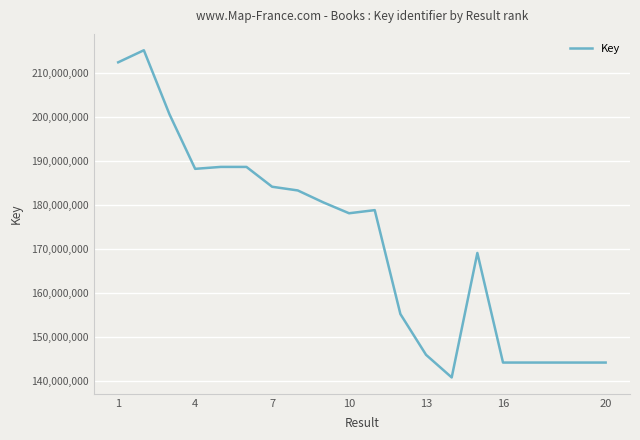

What is the difference between the maximum and minimum values?

74420430